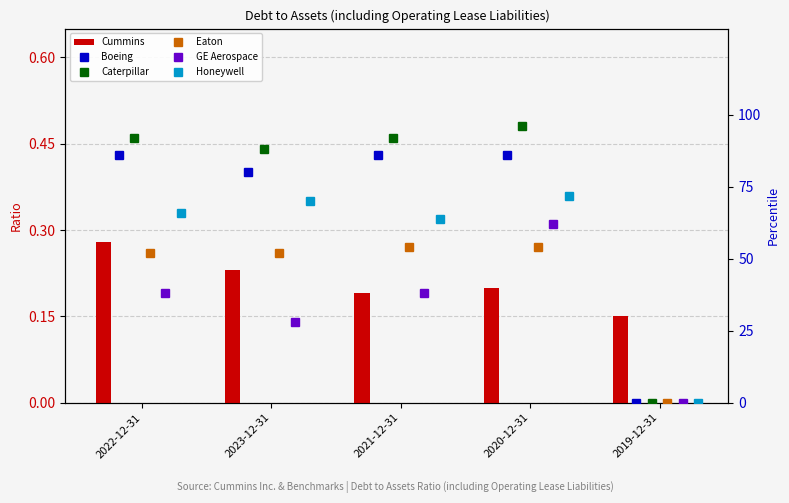

Is the value of Honeywell at 2019-12-31 greater than the value of GE Aerospace at 2021-12-31?

No